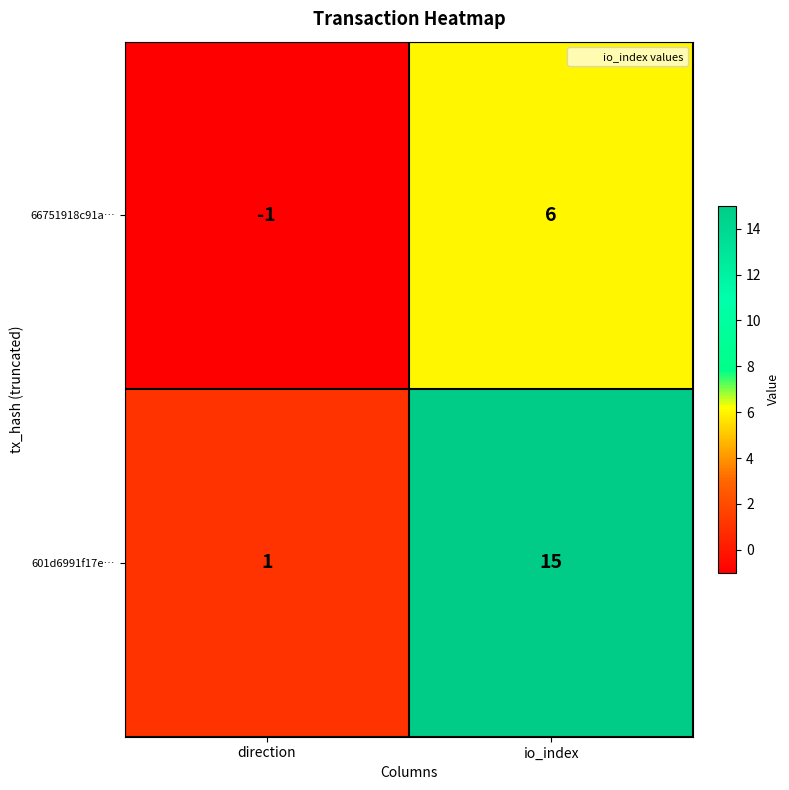

Rank the series by their average value, from highest to lowest.

601d6991f17e…, 66751918c91a…